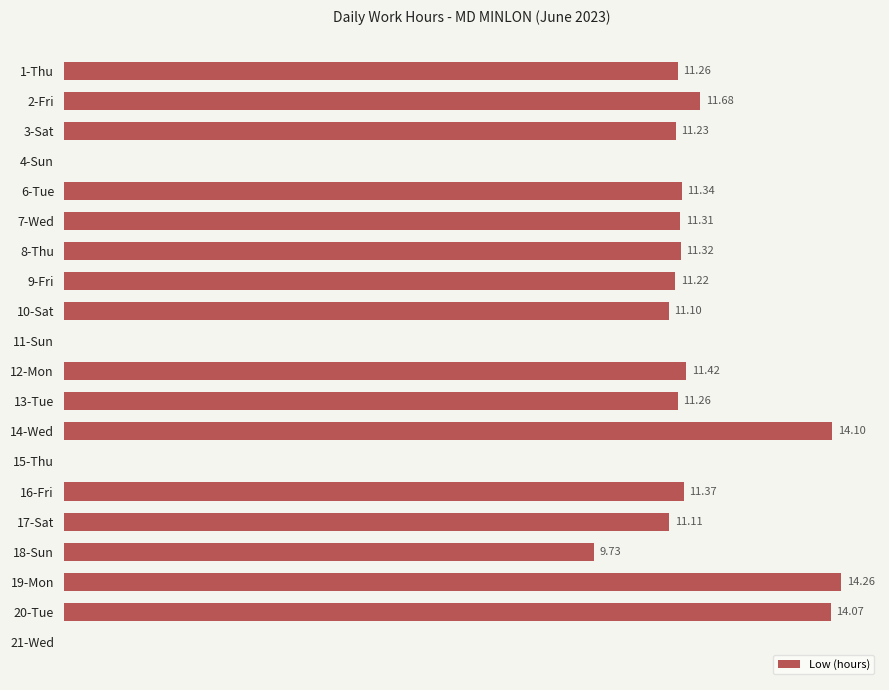

Which has a higher value, 16-Fri or 1-Thu?

16-Fri